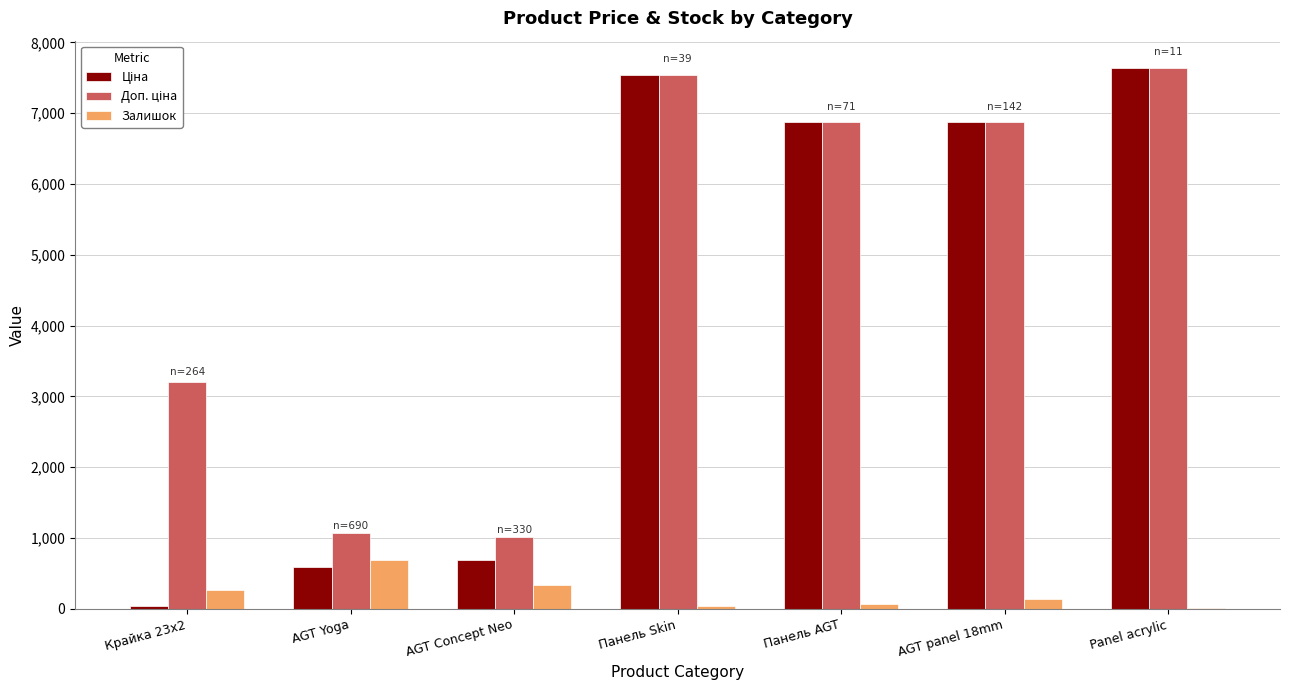

The value of Залишок at AGT Yoga is 690.0. True or false?

True